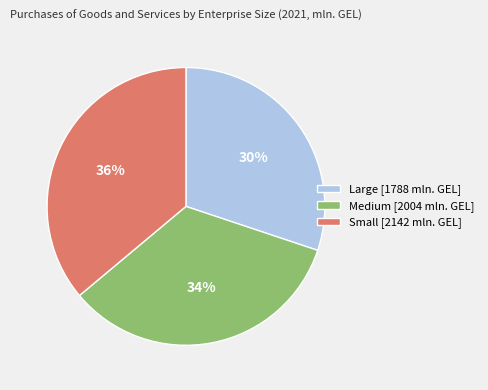

Does Large represent more than half of the total?

No